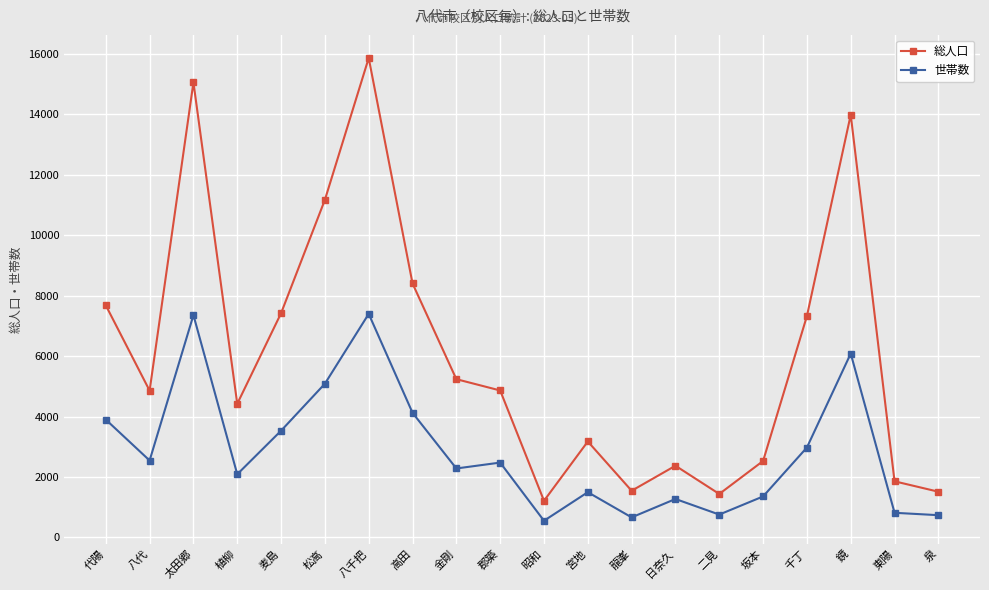

At which category is the sum across all series the highest?

八千把